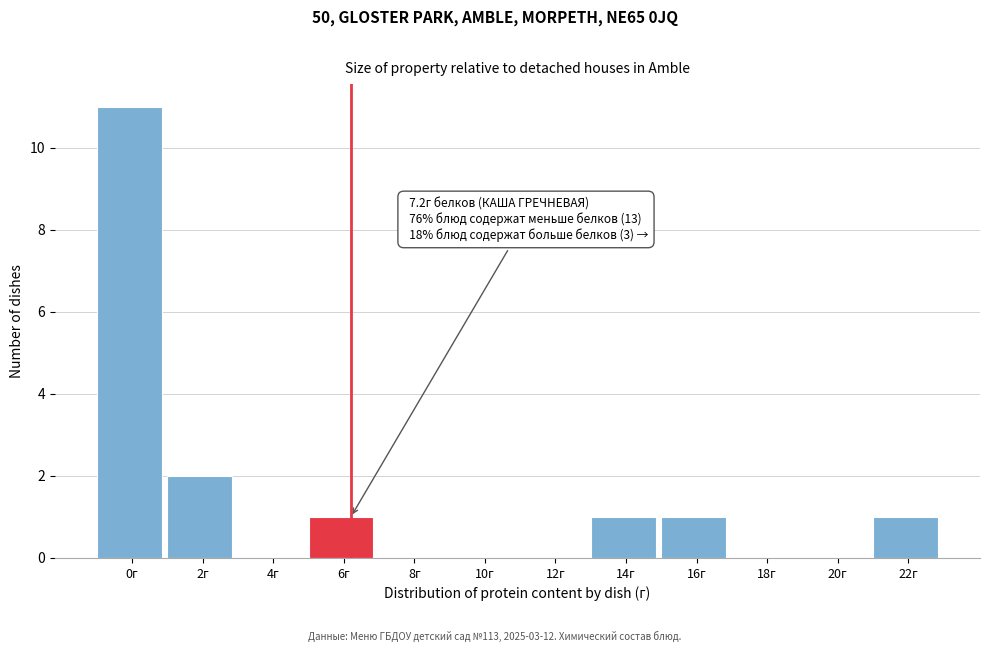

Reading left to right, transcribe all the data shown in this chart.

0г=11	2г=2	4г=0	6г=1	8г=0	10г=0	12г=0	14г=1	16г=1	18г=0	20г=0	22г=1